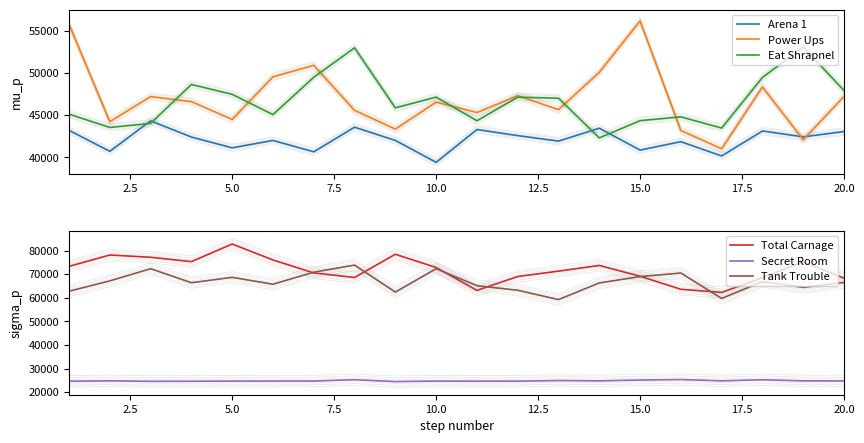

How many interior local peaks does the Eat Shrapnel series have?

6